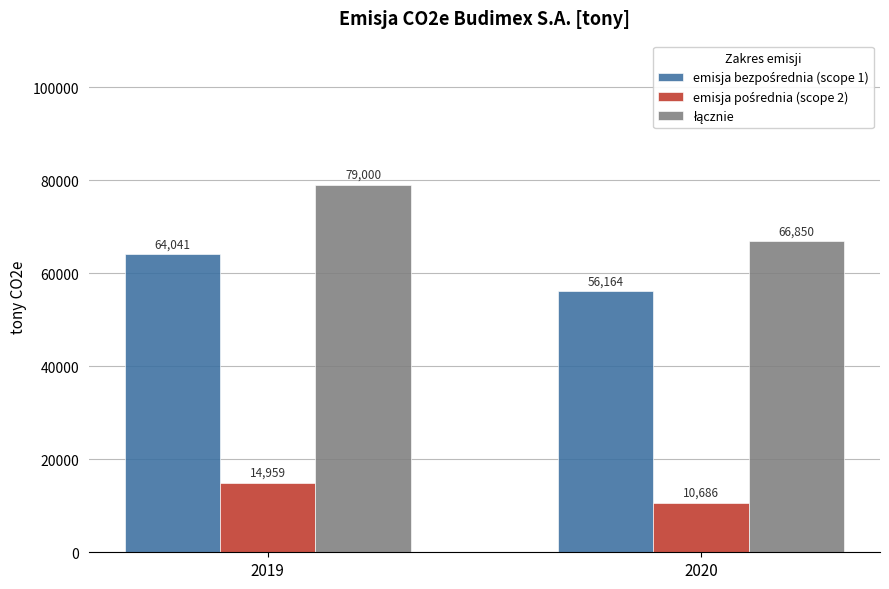

At which category is the sum across all series the highest?

2019